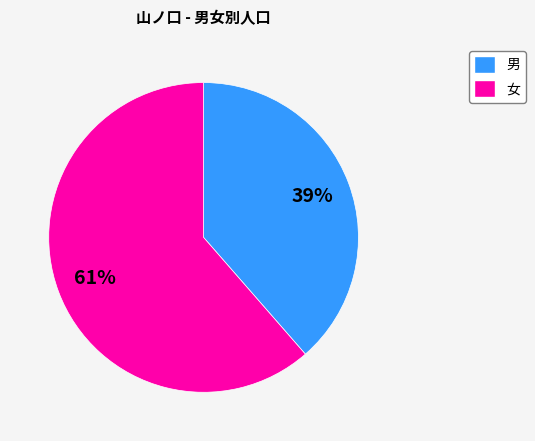

Does 女 account for over 50% of the chart?

Yes